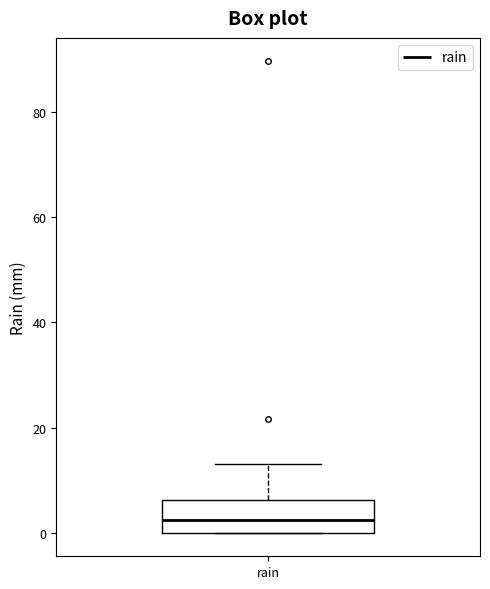

Transcribe this box plot: give where the median line is, the range the box spans, and where the two whiskers end, as read against the y-axis. The values are not printed on the chart, so give them approximately, as read against the axis.

median 2, box 0 to 6, whiskers 0 to 14